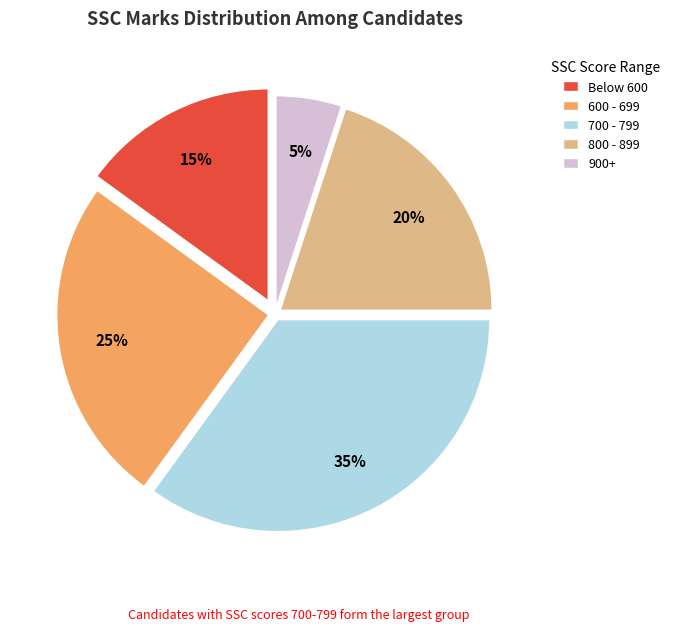

Combined, do 700 - 799 and 600 - 699 account for over 50%?

Yes